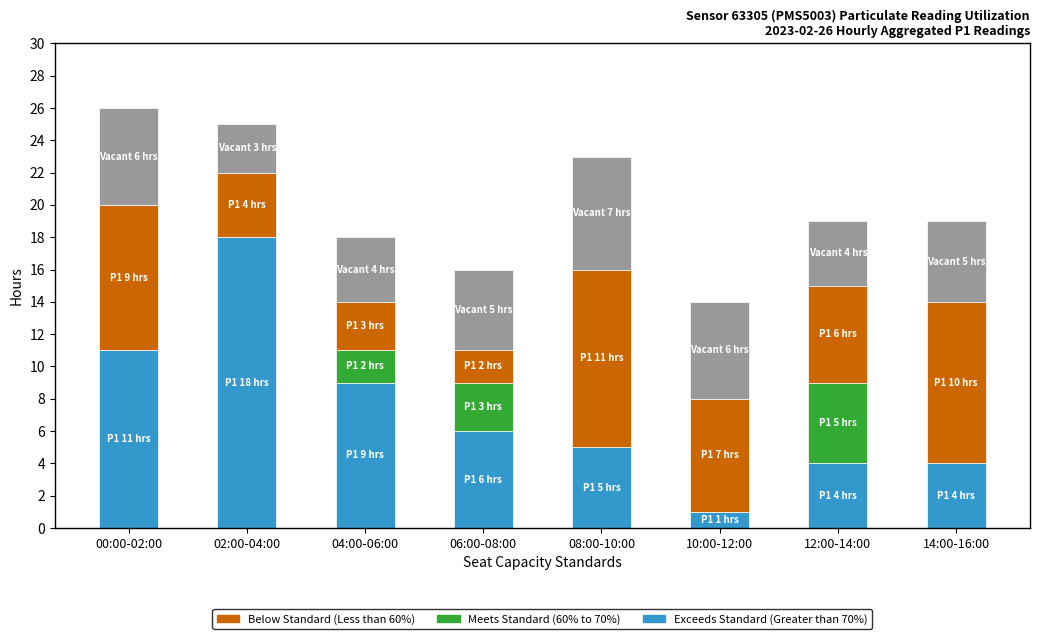

Count the number of data series in this chart.

4